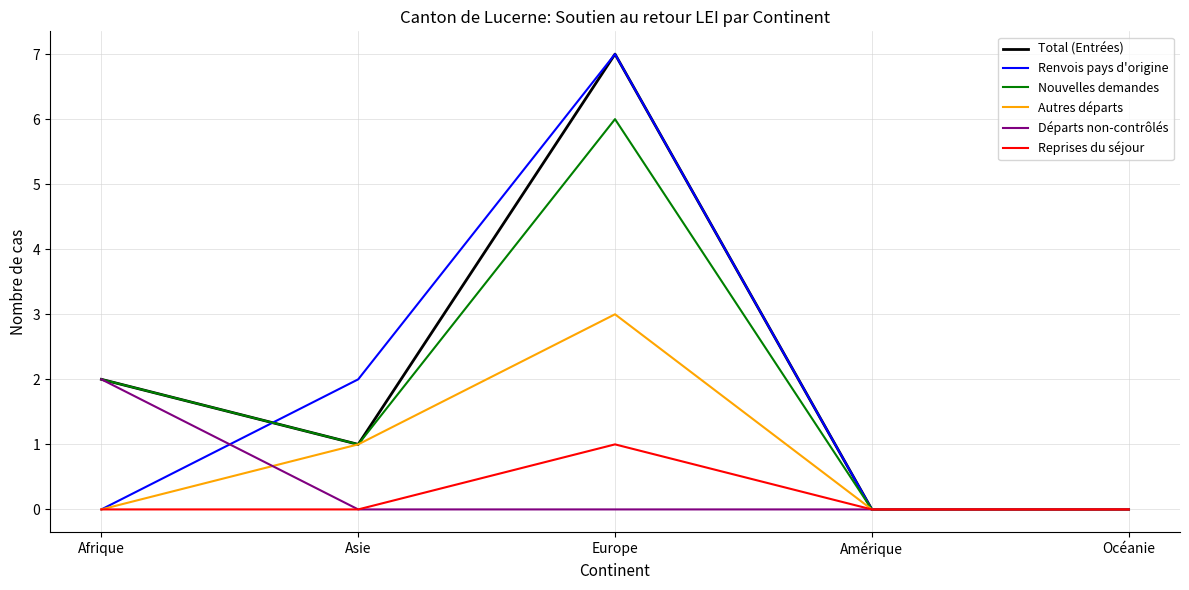

What position from the left is Europe?

3